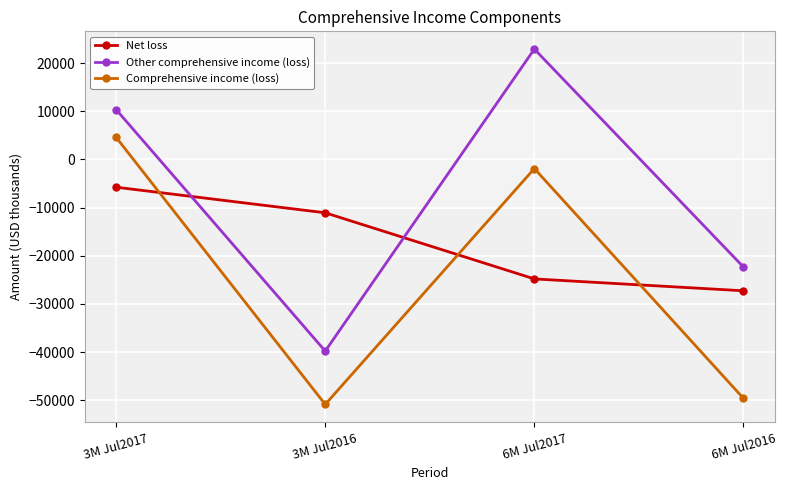

After their last crossing, which series has the higher values: Net loss or Other comprehensive income (loss)?

Other comprehensive income (loss)